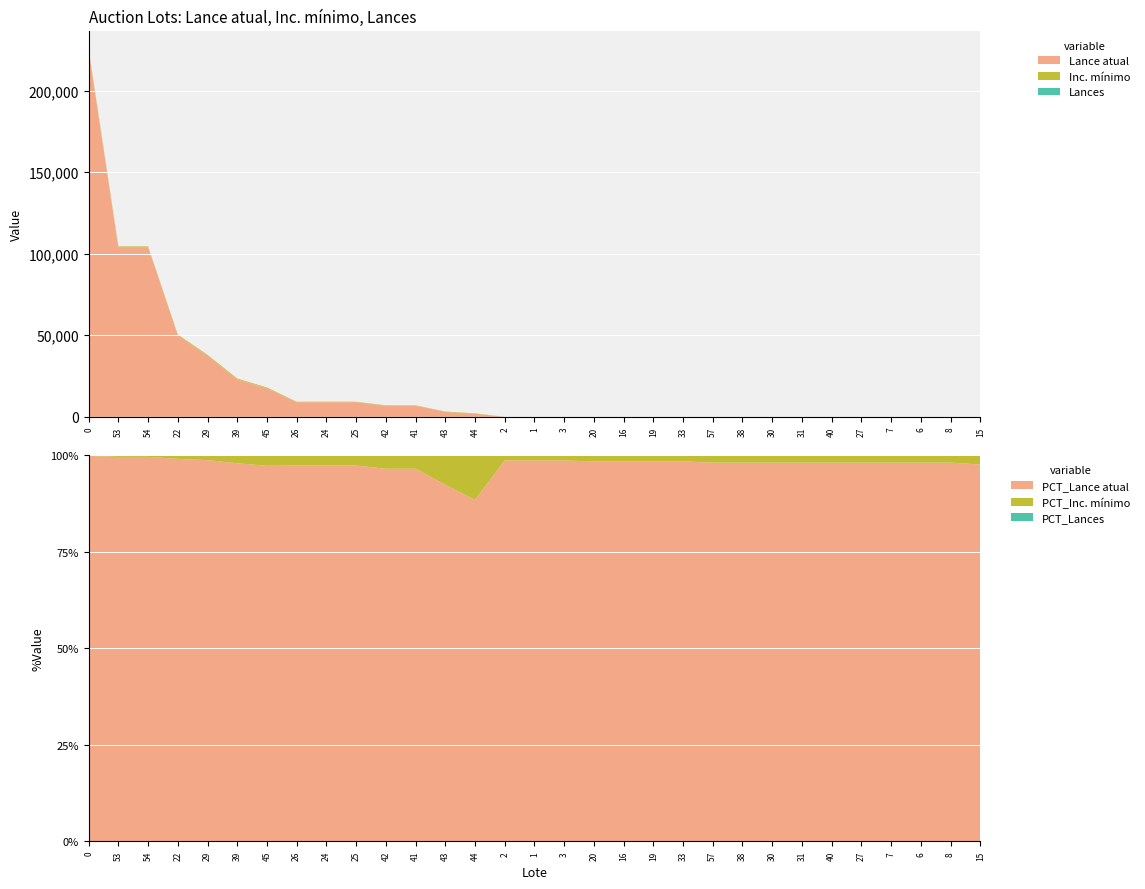

Reading left to right, extract all data points from this chart.

Lance atual: 0=225000.0	1=7.0	2=7.0	3=7.0	6=5.0	7=5.0	8=5.0	15=4.0	16=6.0	19=6.0	20=6.0	22=50000.0	24=9000.0	25=9000.0	26=9000.0	27=5.0	29=37500.0	30=5.0	31=5.0	33=6.0	38=5.0	39=23000.0	40=5.0	41=6800.0	42=6800.0	43=3000.0	44=1900.0	45=17500.0	53=104000.0	54=104000.0	57=5.0
Inc. mínimo: 0=500.0	1=0.1	2=0.1	3=0.1	6=0.1	7=0.1	8=0.1	15=0.1	16=0.1	19=0.1	20=0.1	22=500.0	24=250.0	25=250.0	26=250.0	27=0.1	29=500.0	30=0.1	31=0.1	33=0.1	38=0.1	39=500.0	40=0.1	41=250.0	42=250.0	43=250.0	44=250.0	45=500.0	53=500.0	54=500.0	57=0.1
Lances: 0=0.0	1=0.0	2=0.0	3=0.0	6=0.0	7=0.0	8=0.0	15=0.0	16=0.0	19=0.0	20=0.0	22=0.0	24=0.0	25=0.0	26=0.0	27=0.0	29=0.0	30=0.0	31=0.0	33=0.0	38=0.0	39=0.0	40=0.0	41=0.0	42=0.0	43=0.0	44=0.0	45=0.0	53=0.0	54=0.0	57=0.0